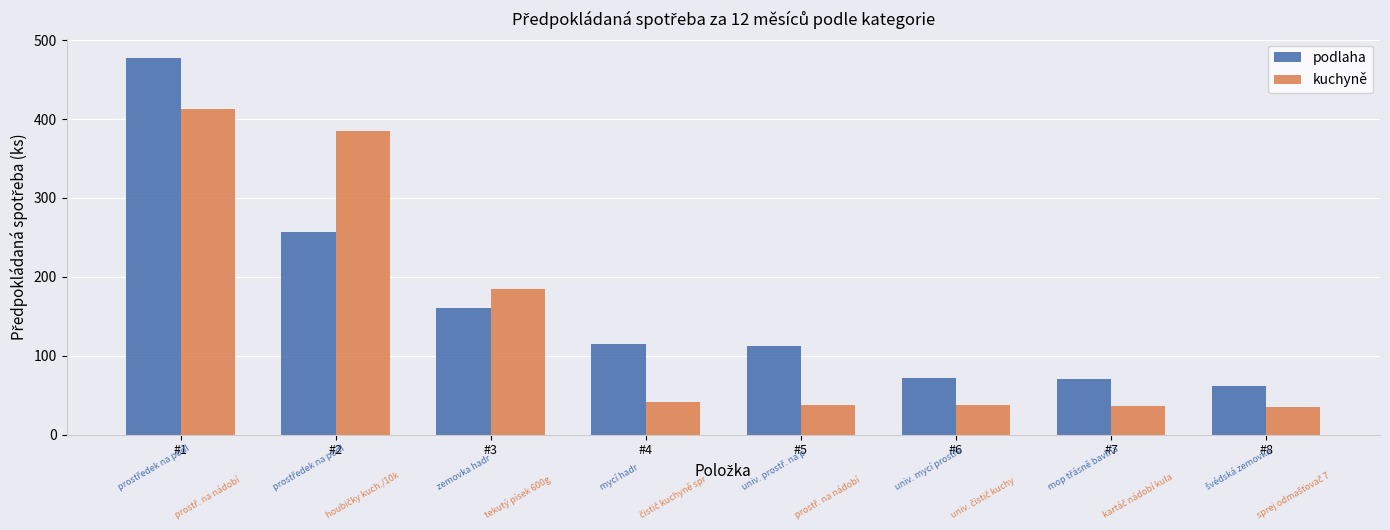

How many bars are there in total?

16